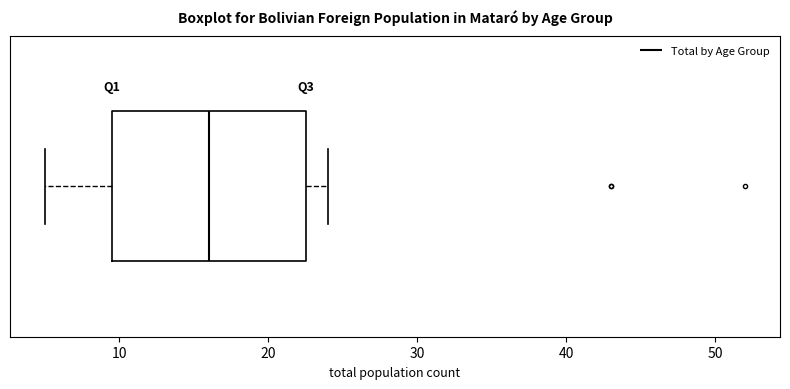

Read this box plot against the x-axis: the position of the median line, the range covered by the box, and the ends of both whiskers. The values are not printed on the chart, so give them approximately, as read against the axis.

median 16, box 10 to 23, whiskers 5 to 24